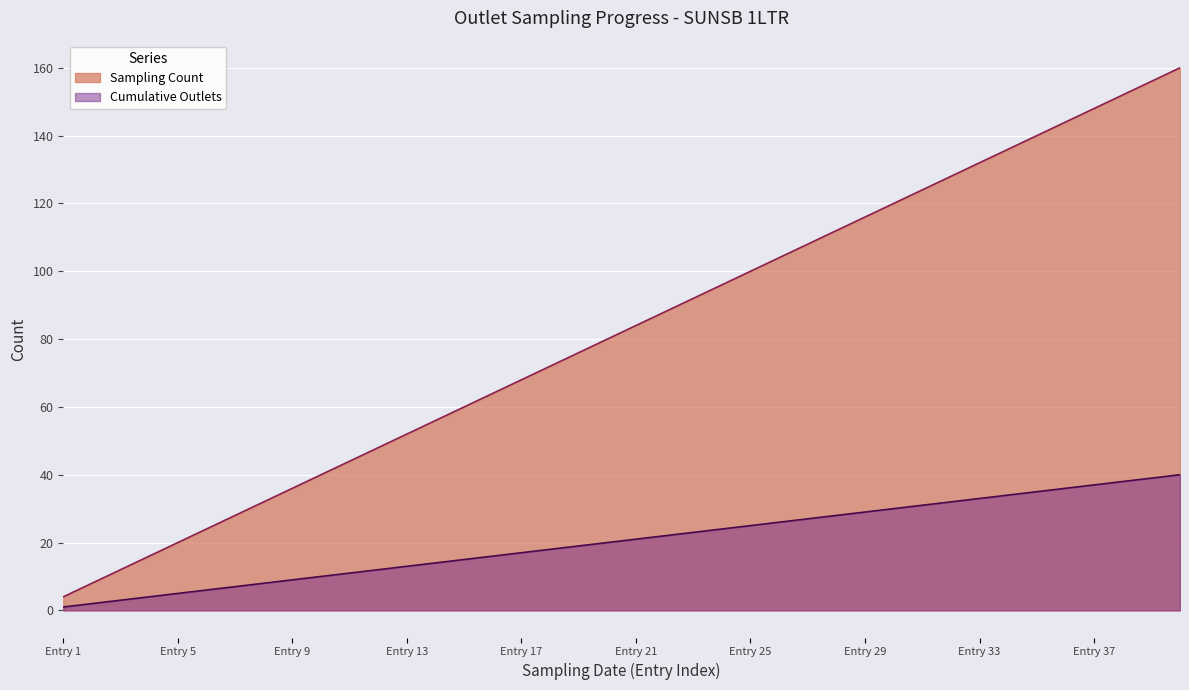

Rank the series by their maximum value, from lowest to highest.

Cumulative Outlets, Sampling Count